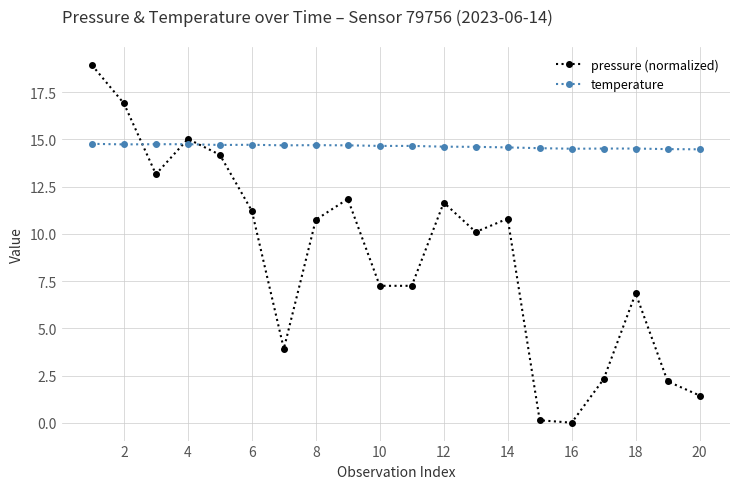

True or false: temperature and pressure (normalized) cross at least once.

True